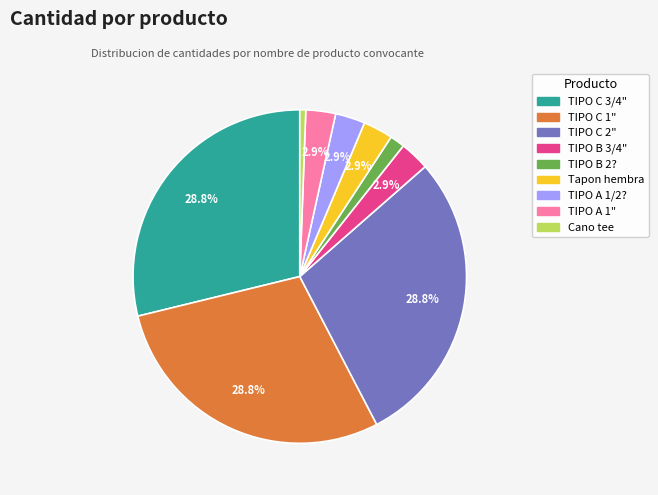

Does any single category account for the majority?

No